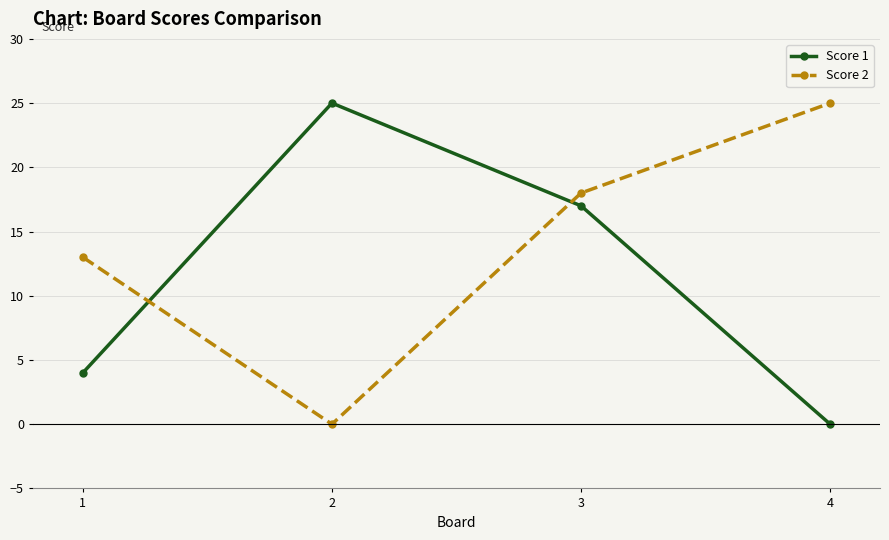

In Score 2, how many points are lower than both neighbors (excluding endpoints)?

1